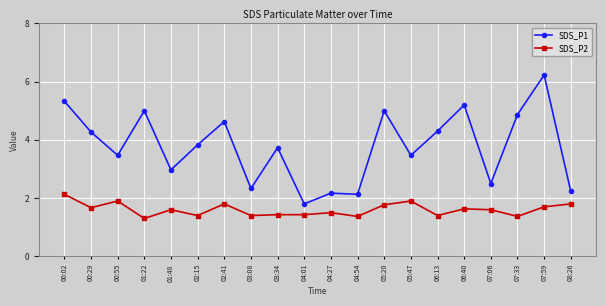

At 03:34, list the series in order from smallest to largest.

SDS_P2, SDS_P1